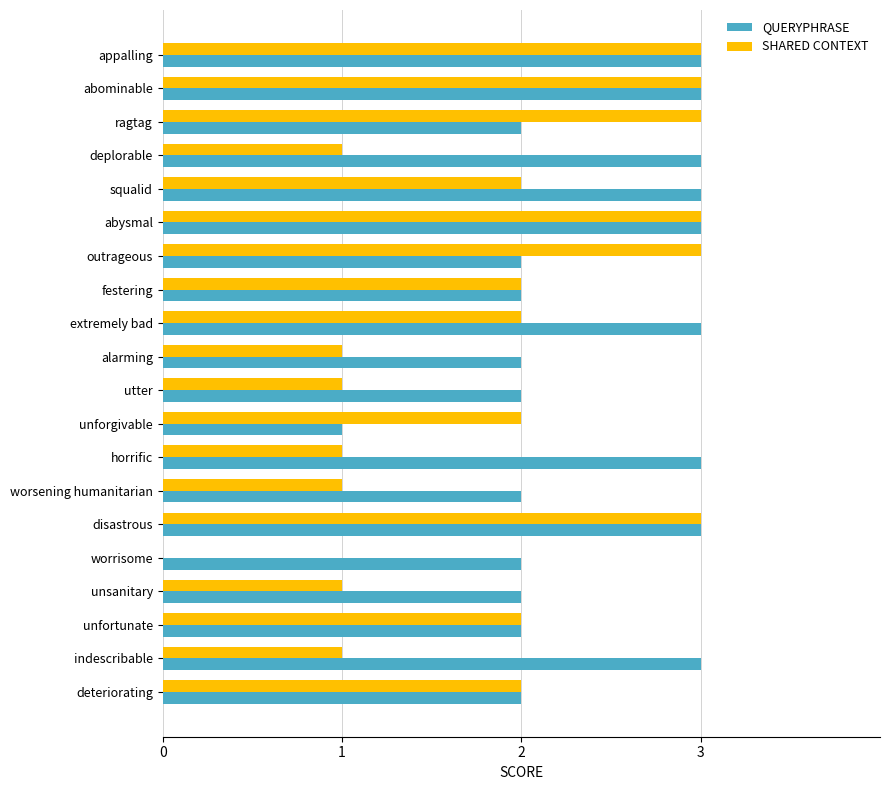

What is the greatest value displayed?

3